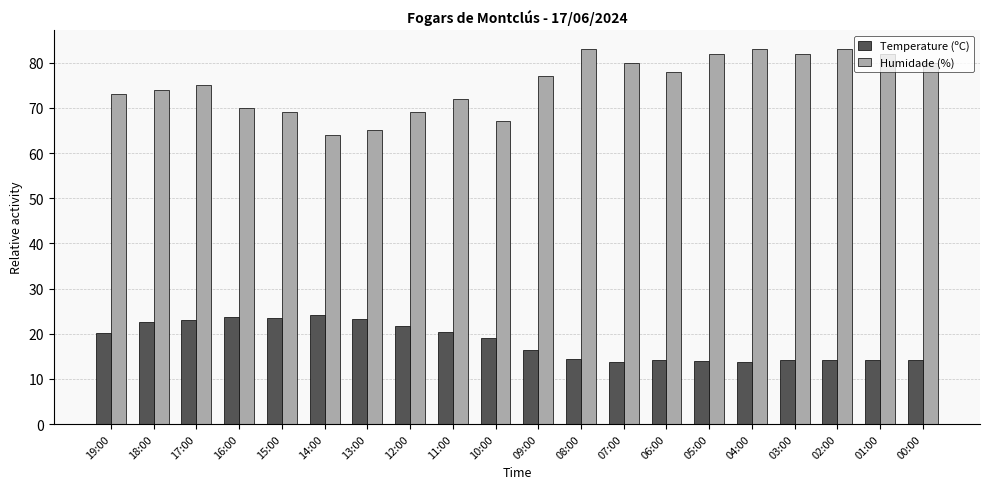

What position from the left is 04:00?

16